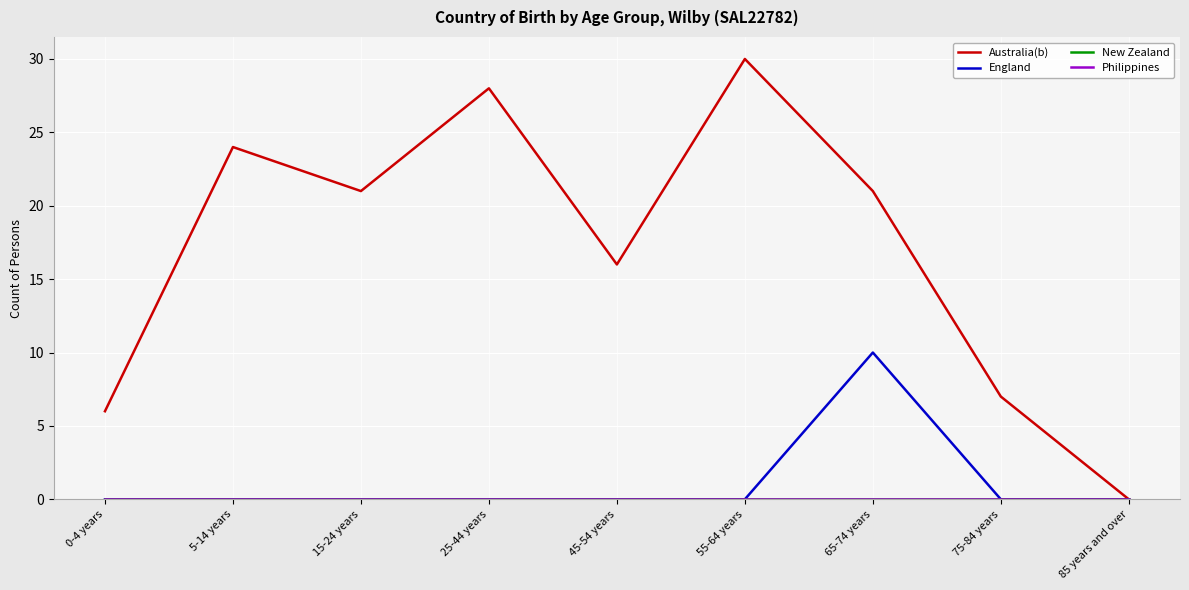

Between 85 years and over and 0-4 years, which is larger?

0-4 years